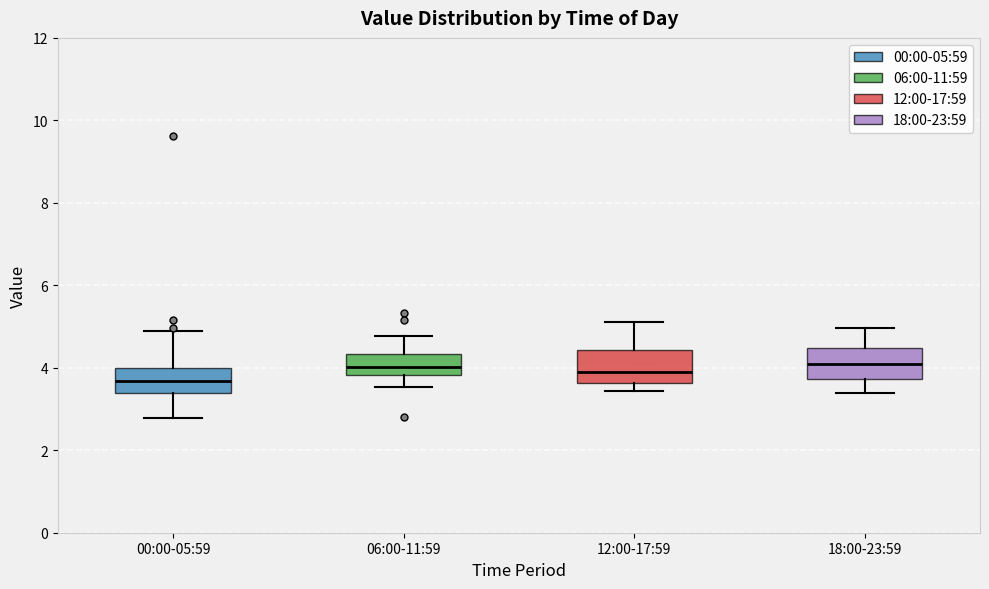

Where is the upper edge of the box for 12:00-17:59 on the y-axis? The values are not printed on the chart, so give them approximately, as read against the axis.

4.4